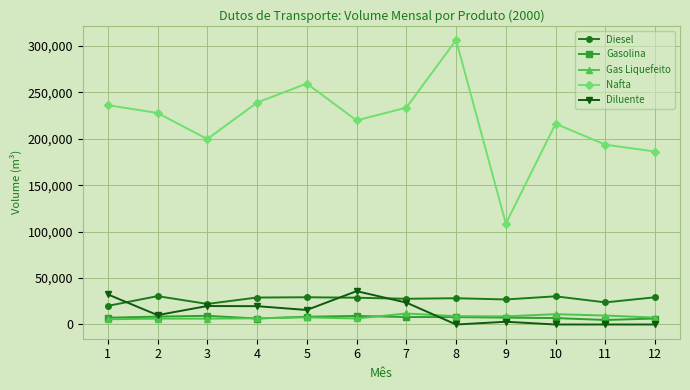

What is the greatest value displayed?

306347